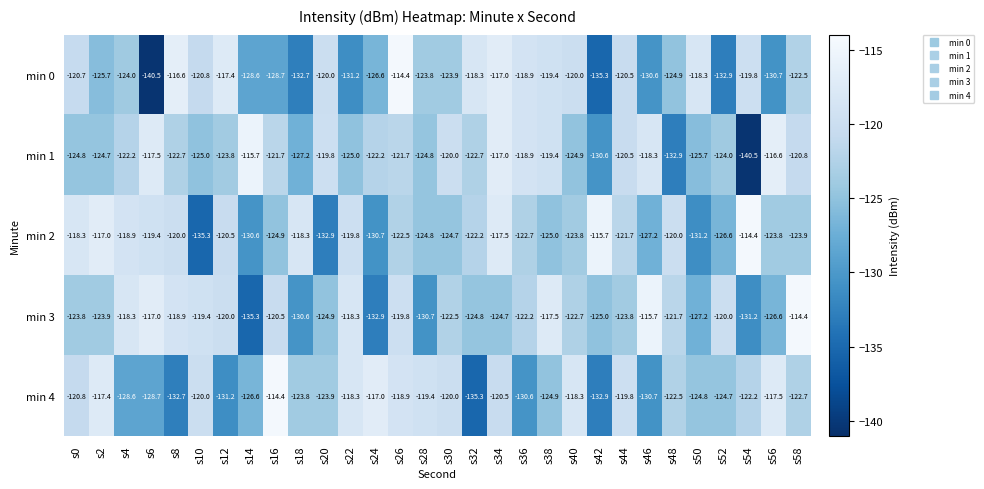

At s32, list the series in order from largest to smallest.

min 0, min 2, min 1, min 3, min 4